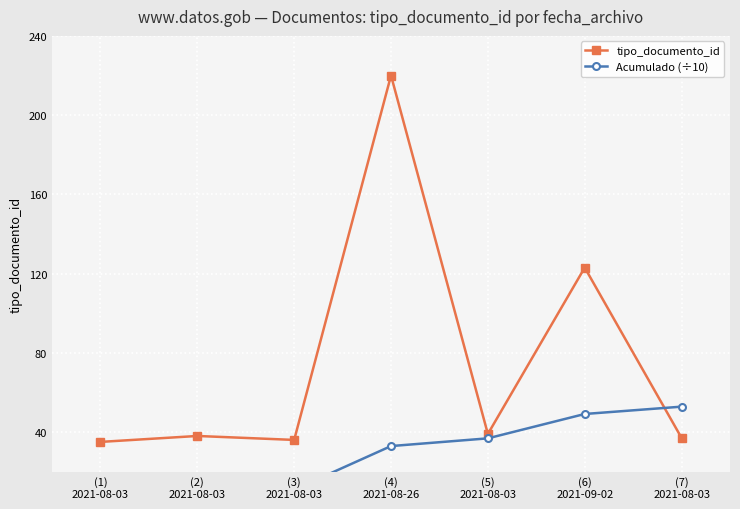

What are all the series names shown in the legend?

tipo_documento_id, Acumulado (÷10)